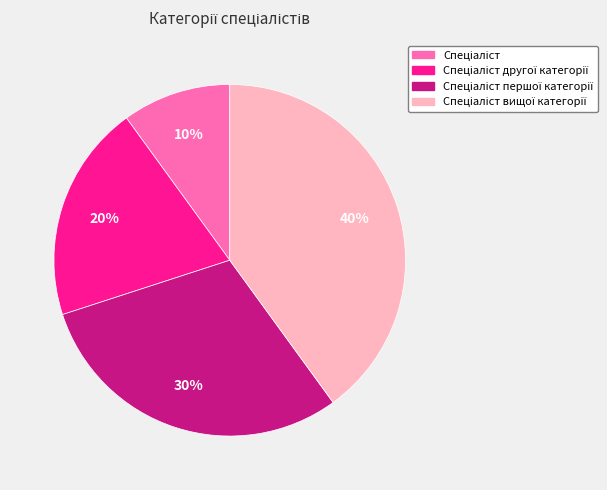

Is there any slice that represents more than half of the pie?

No